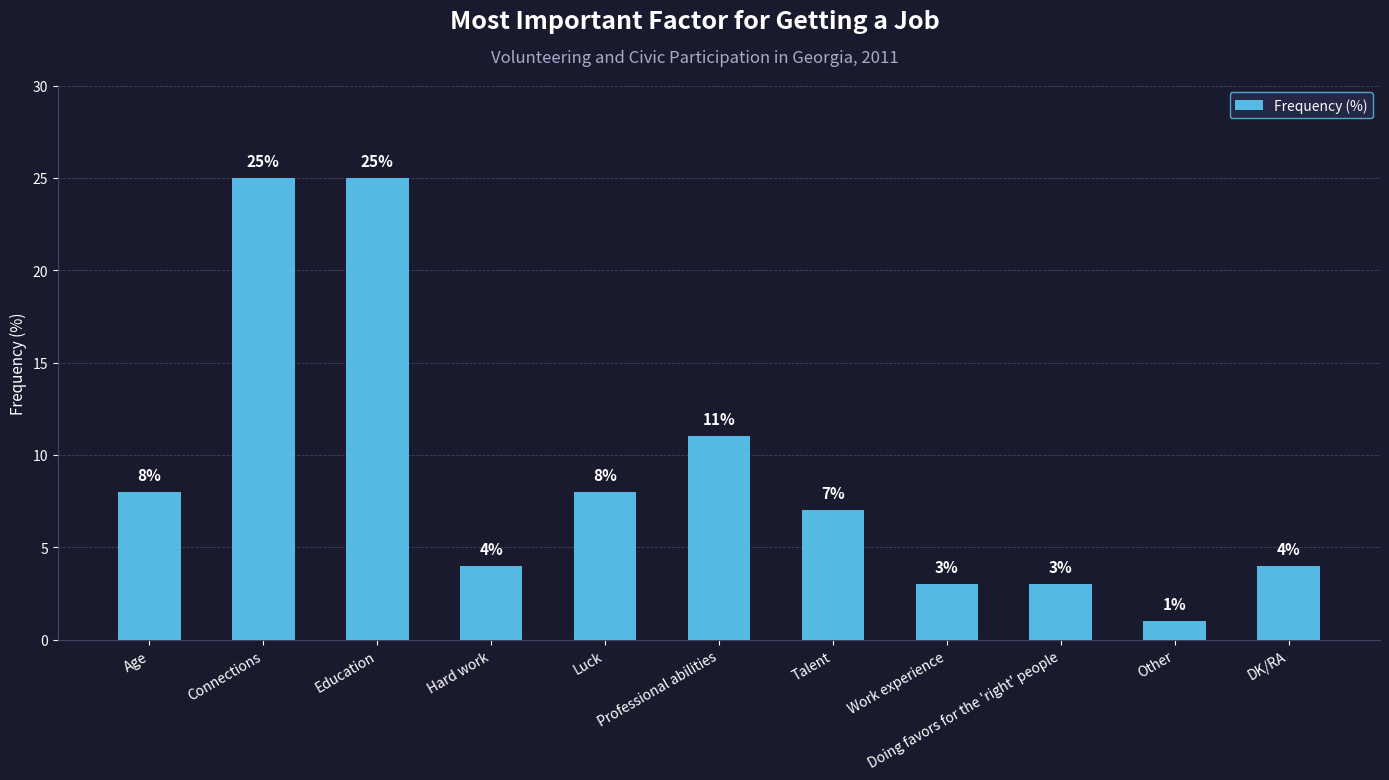

What is the label of the 5th bar from the left?

Luck